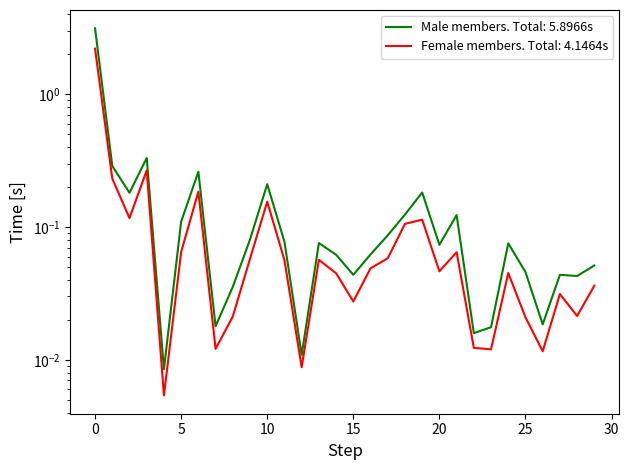

True or false: Female members (persons) and Male members (persons) intersect in this chart.

False